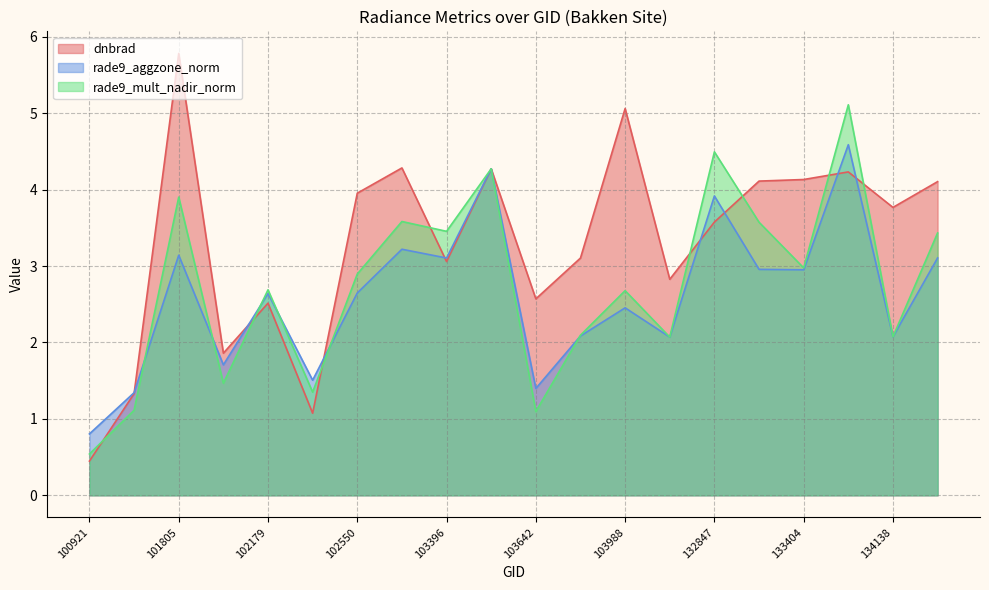

What is the spread (max minus min) of values at 133762?

0.9